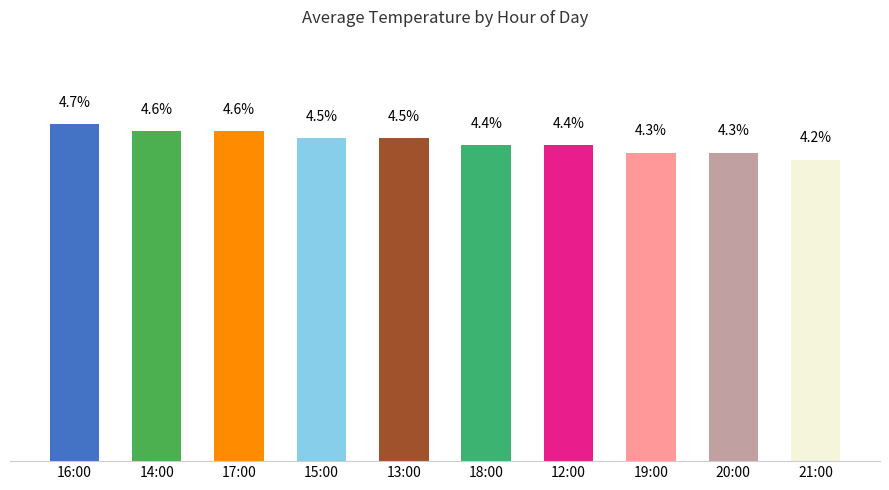

Which label corresponds to the largest value in the chart?

16:00